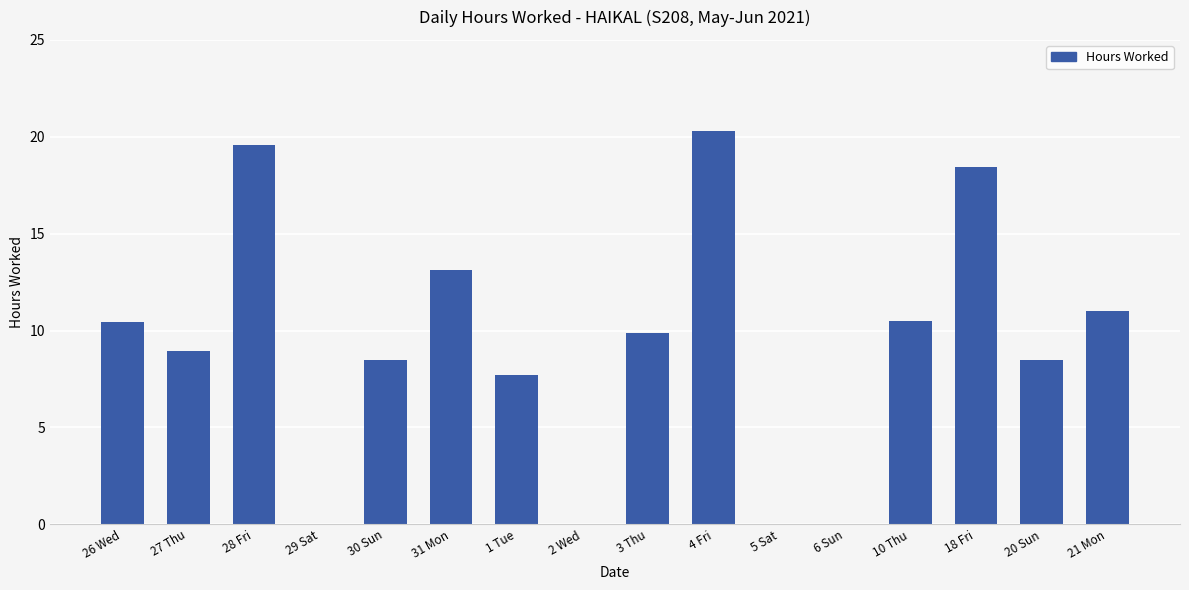

What is the maximum value shown in the chart?

20.3